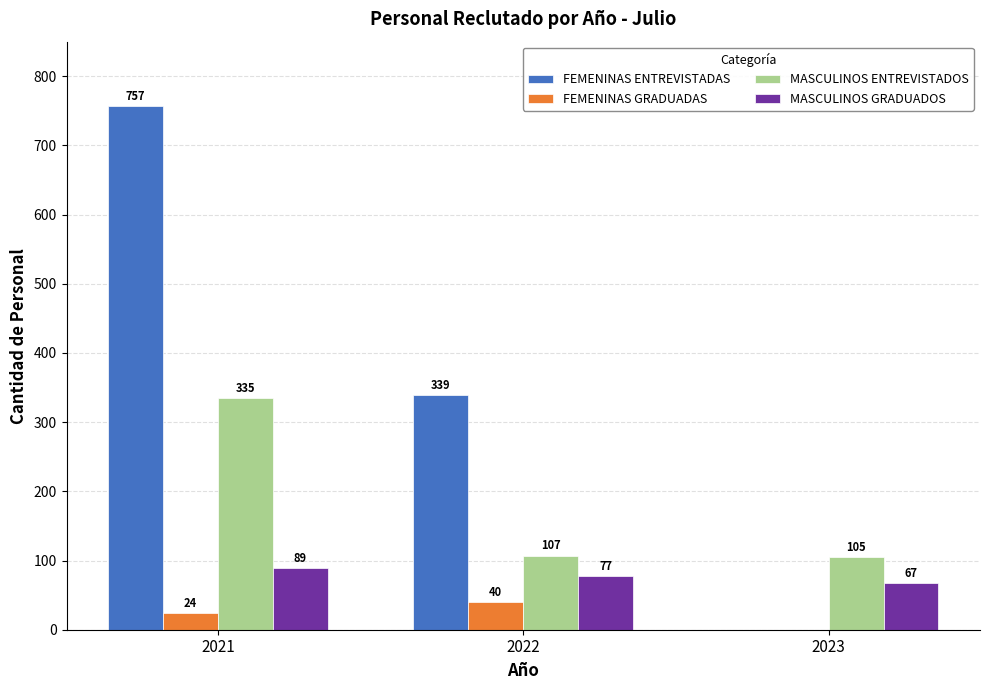

Are the bars grouped side by side (vs. stacked)?

Yes